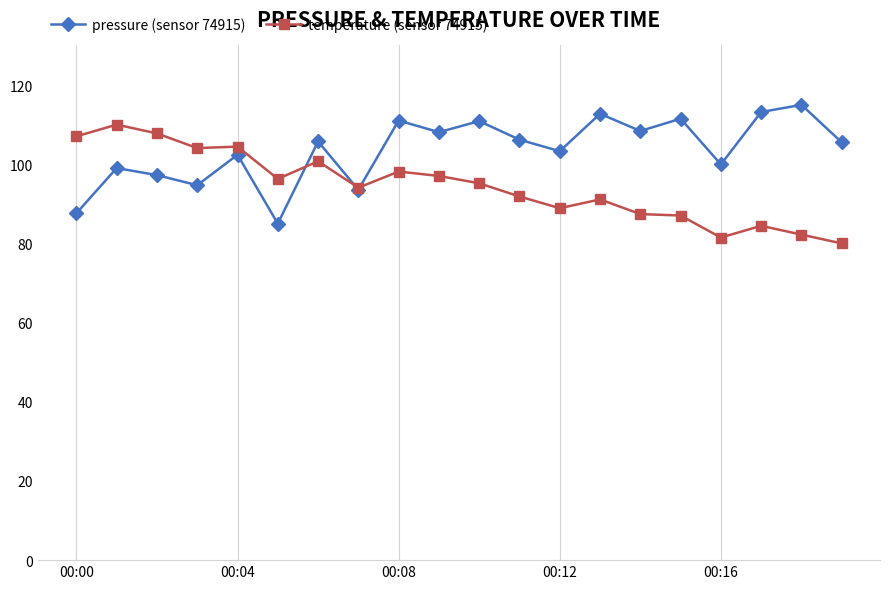

What are all the series names shown in the legend?

pressure (sensor 74915), temperature (sensor 74915)